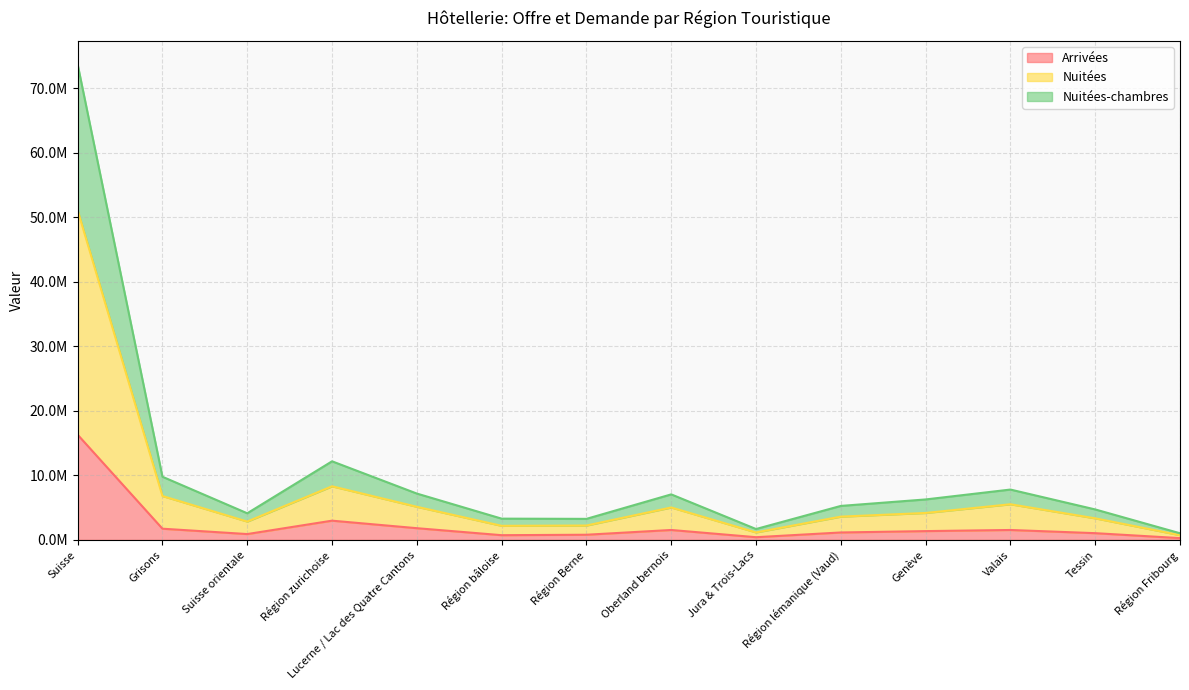

How many values in the Nuitées-chambres series are below 6270103?

7